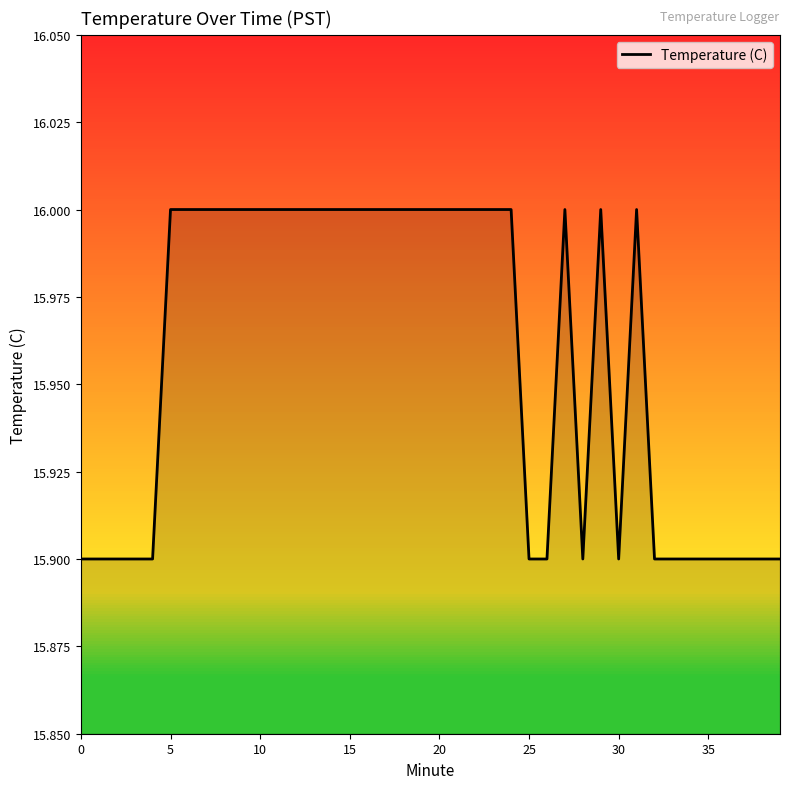

What is the greatest value displayed?

16.0